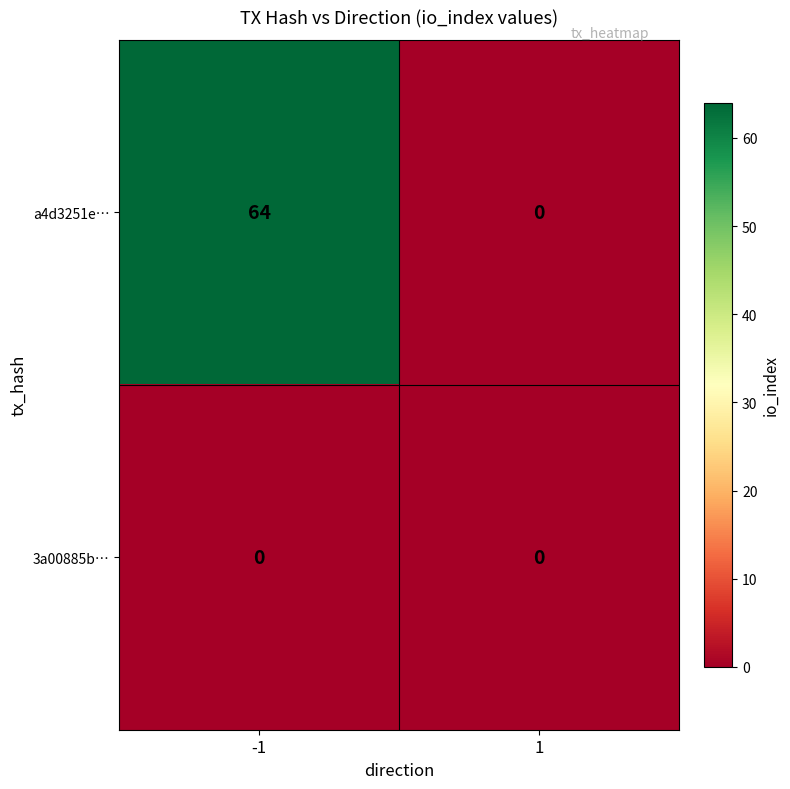

Count the number of data series in this chart.

2